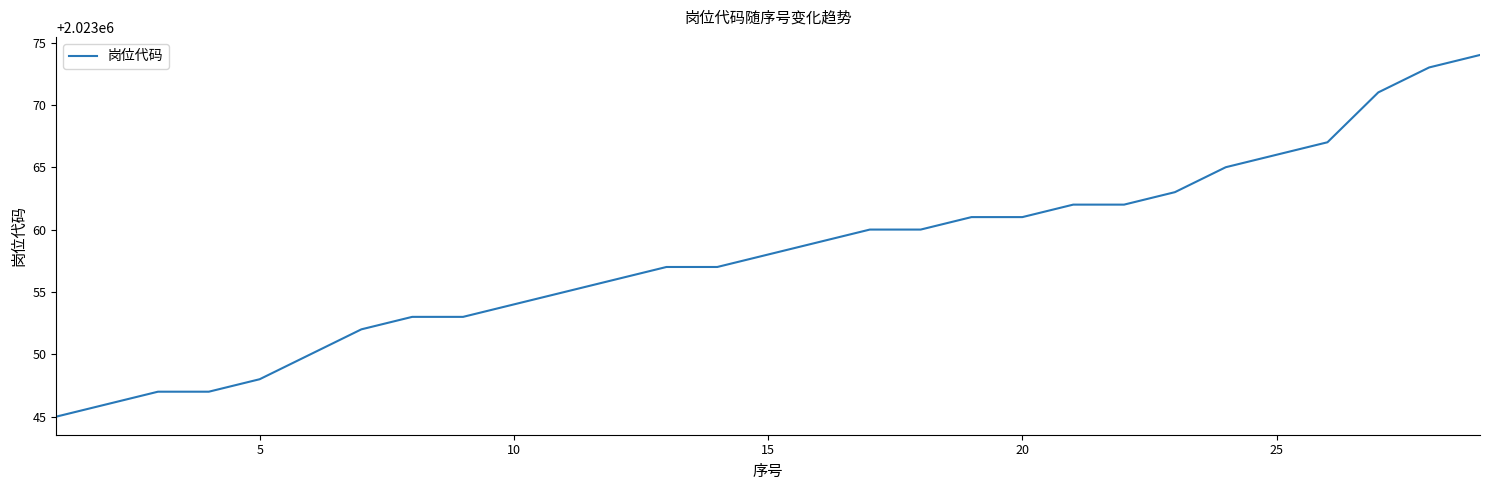

What is the difference between the maximum and minimum values?

29